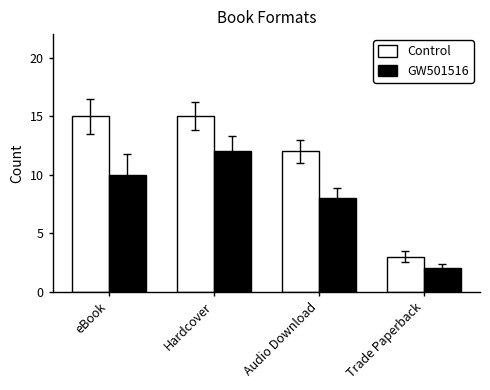

What is the greatest value displayed?

15